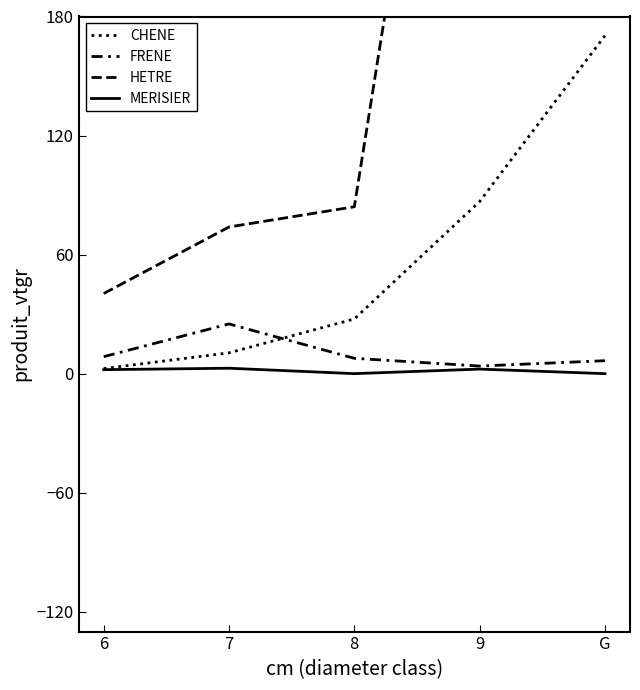

What position from the left is 7?

2